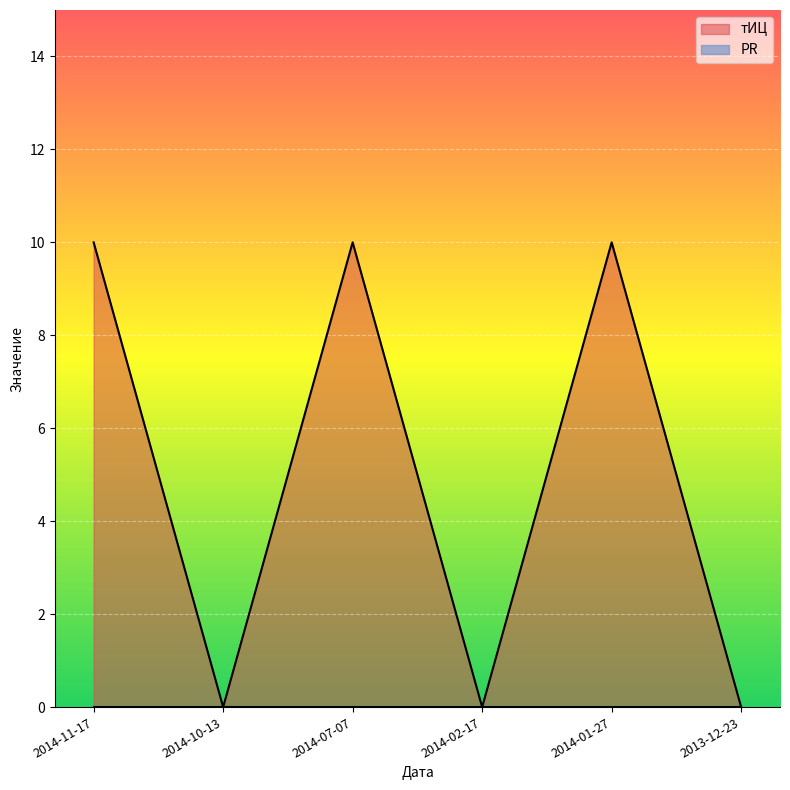

What is the change in value from 2014-02-17 to 2014-01-27?

+10